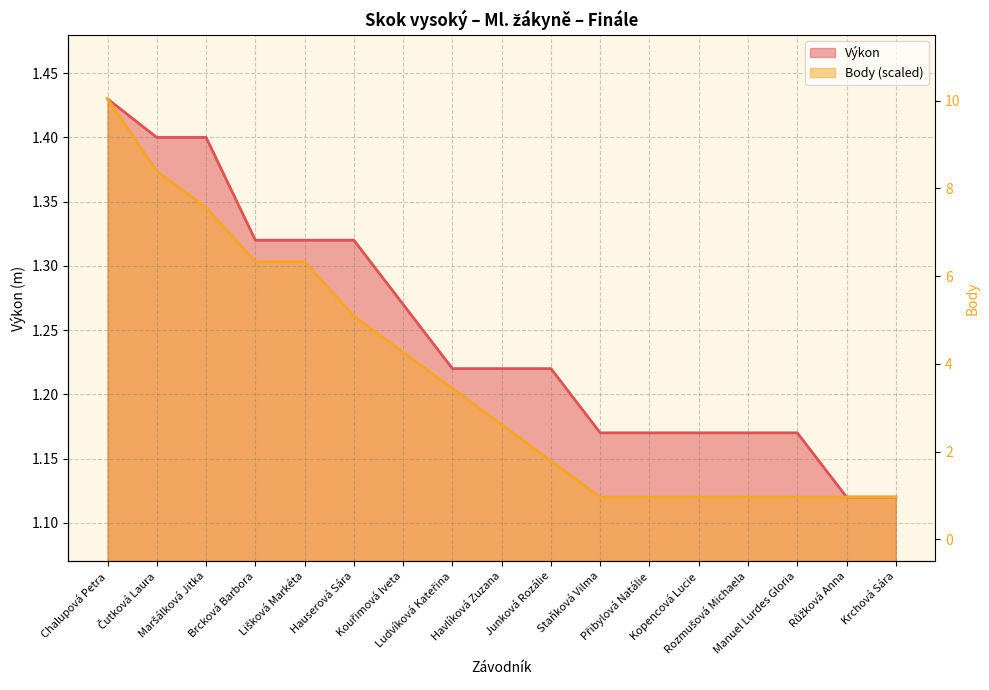

At which category does the chart reach its minimum across all series?

Staňková Vilma